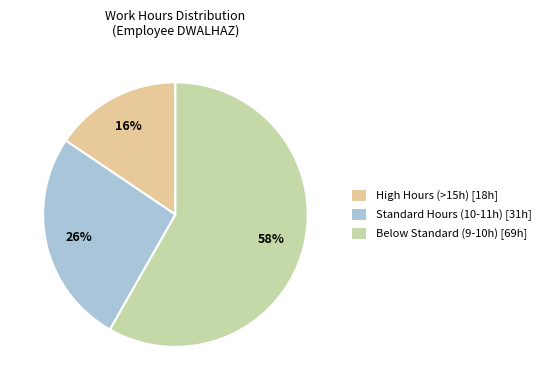

Count the number of slices in the pie.

3